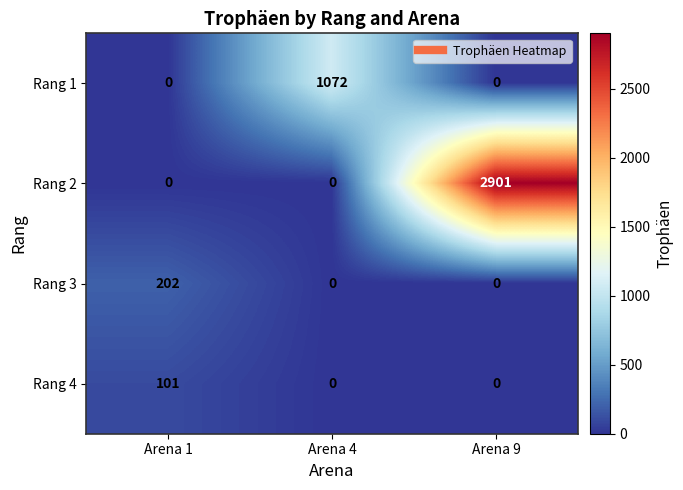

What value does the Rang 3 series have at Arena 1, to the nearest 5?

200